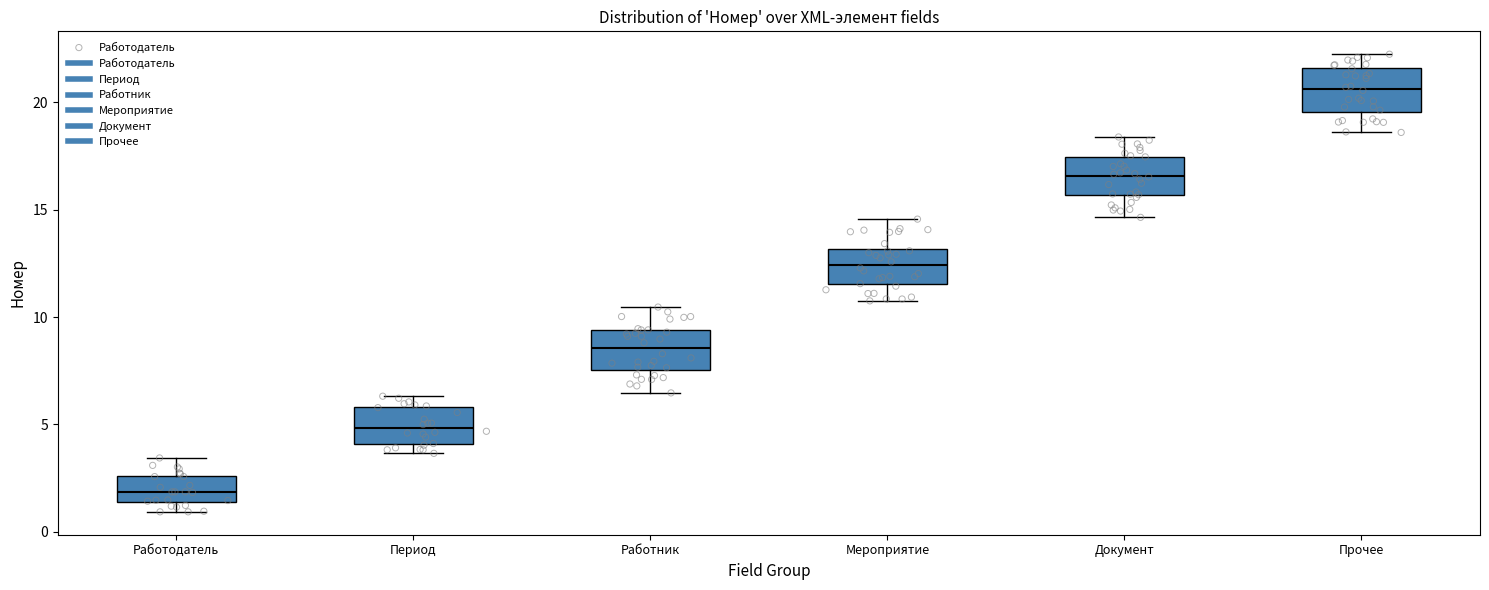

Reading left to right, read every box against the y-axis: the position of its median line, the range the box covers, and the ends of its whiskers. The values are not printed on the chart, so give them approximately, as read against the axis.

Работодатель: median 2.0, box 1.5 to 2.5, whiskers 1.0 to 3.5
Период: median 5.0, box 4.0 to 6.0, whiskers 3.5 to 6.5
Работник: median 8.5, box 7.5 to 9.5, whiskers 6.5 to 10.5
Мероприятие: median 12.5, box 11.5 to 13.0, whiskers 11.0 to 14.5
Документ: median 16.5, box 15.5 to 17.5, whiskers 14.5 to 18.5
Прочее: median 20.5, box 19.5 to 21.5, whiskers 18.5 to 22.0